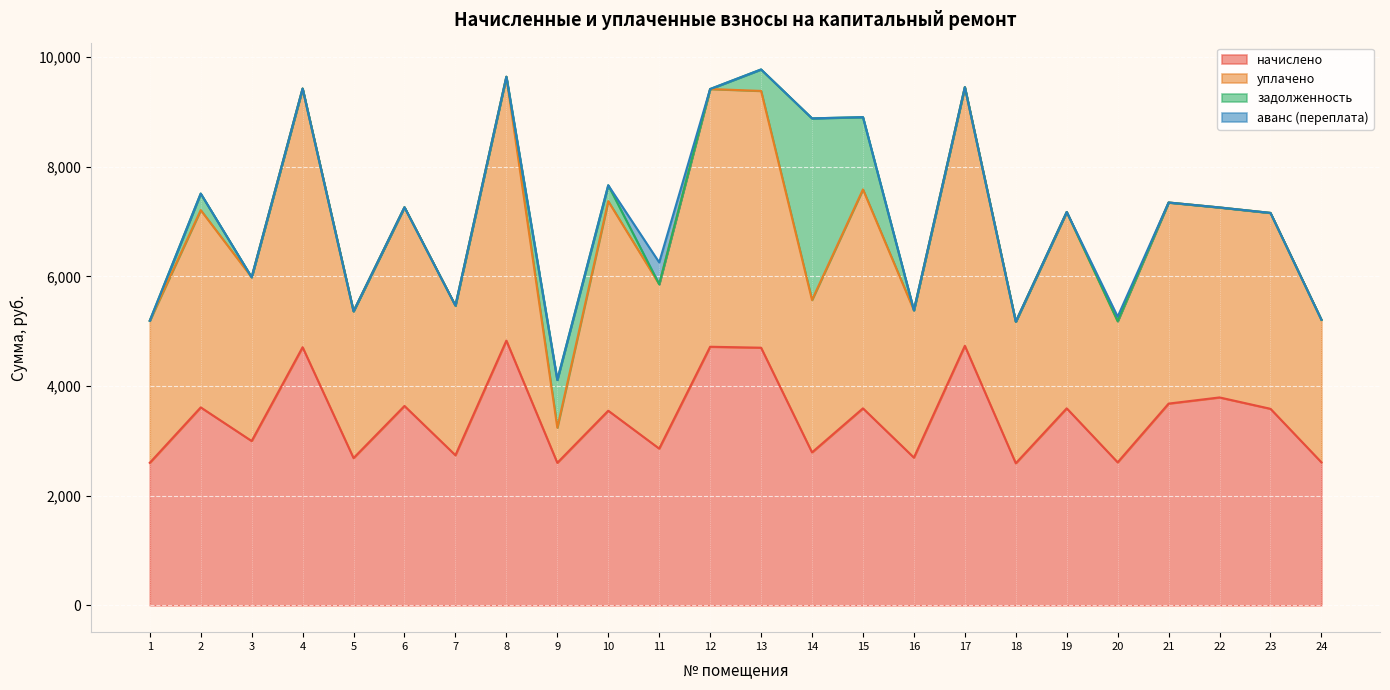

What is the highest value of the начислено series?

4829.8